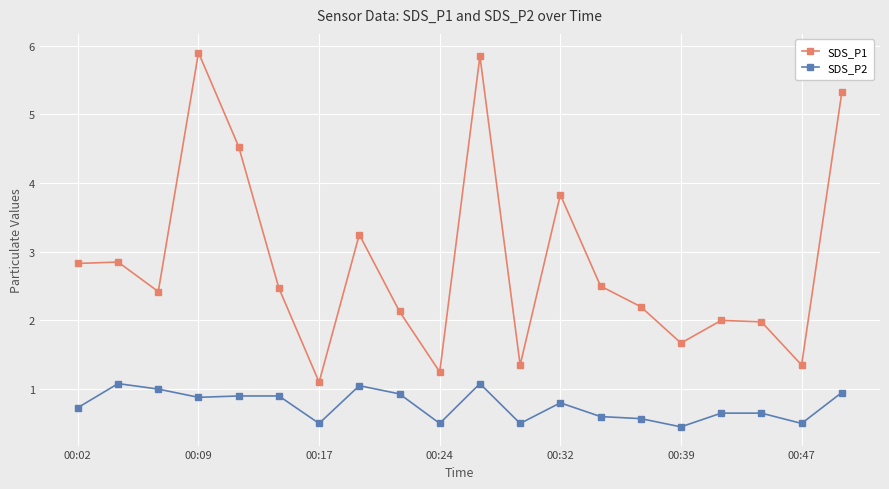

Which series has the largest range (max minus min)?

SDS_P1